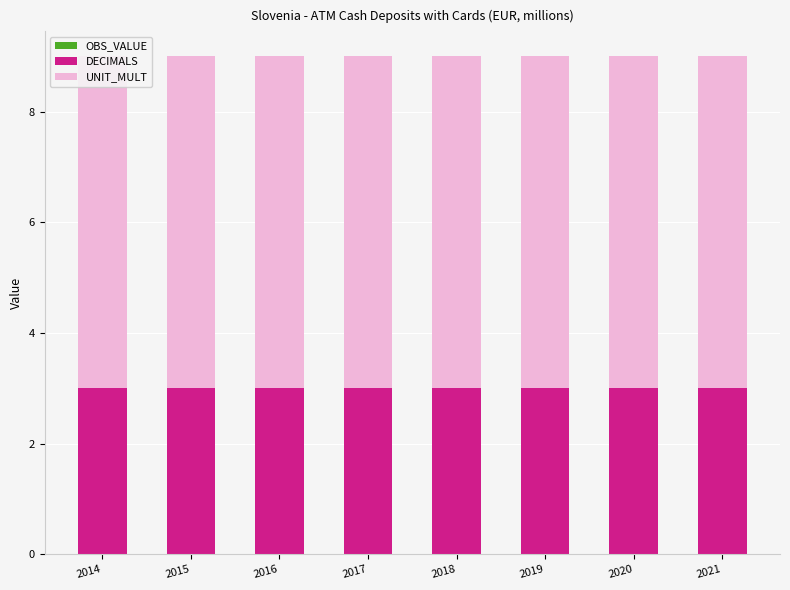

Reading right to left, list all the values displayed in this chart.

OBS_VALUE: 0	0	0	0	0	0	0	0
DECIMALS: 3	3	3	3	3	3	3	3
UNIT_MULT: 6	6	6	6	6	6	6	6